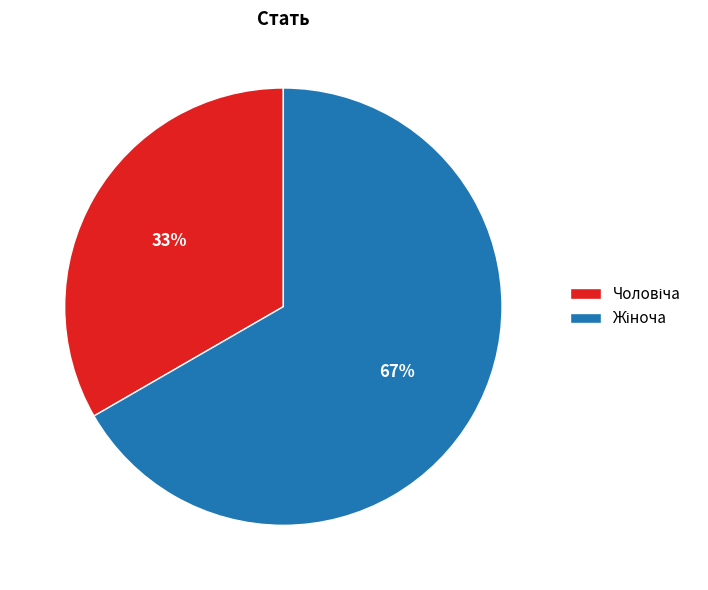

To the nearest percent, what is the average slice percentage?

50%